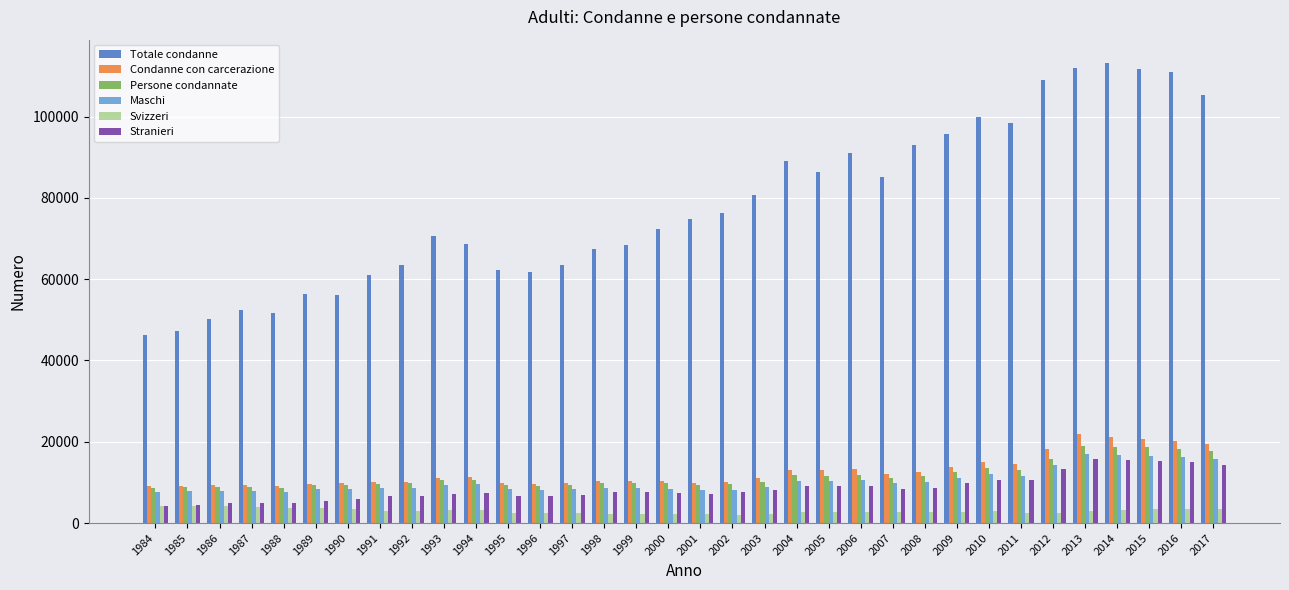

How many bars are there in total?

204